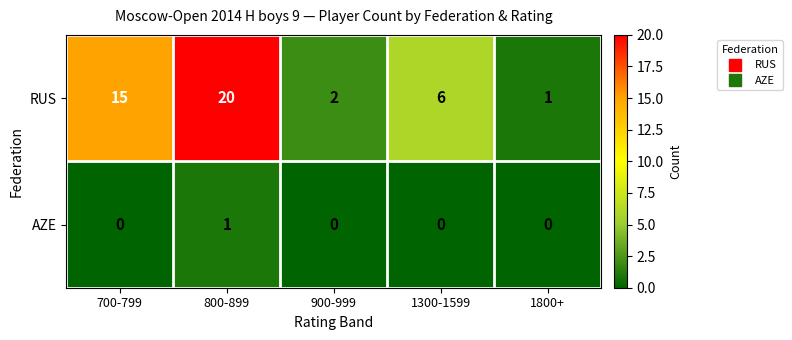

Between 800-899 and 900-999, which series saw the biggest shift?

RUS